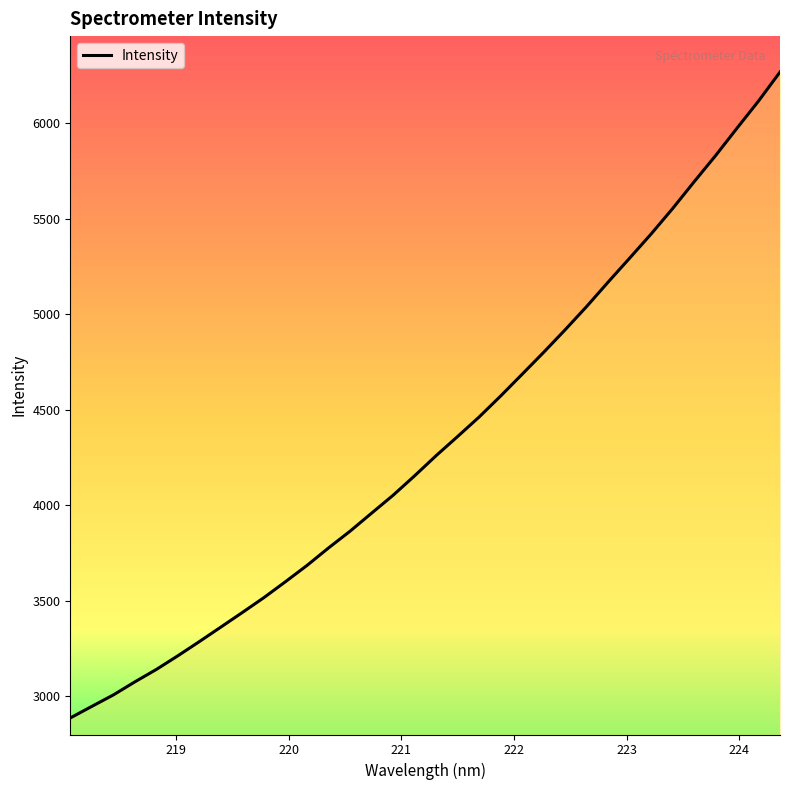

What is the maximum value shown in the chart?

6269.3